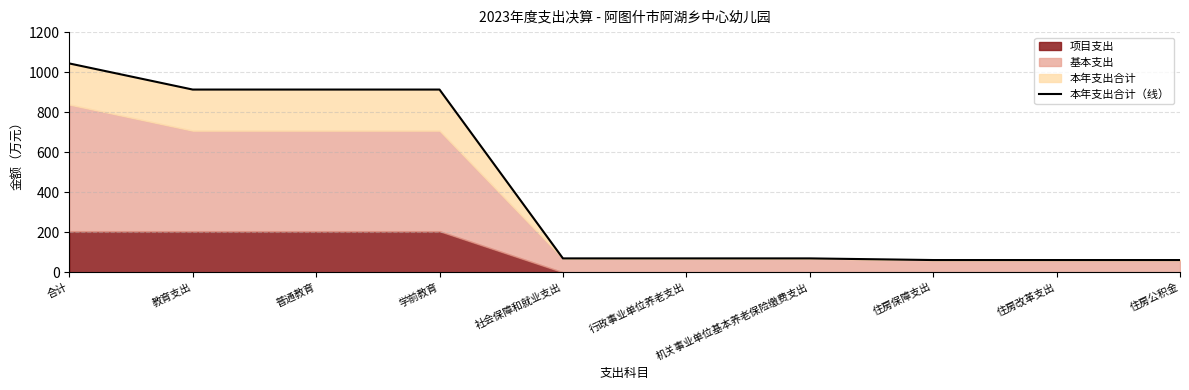

Is it true that the value at 学前教育 is 913.1?

True